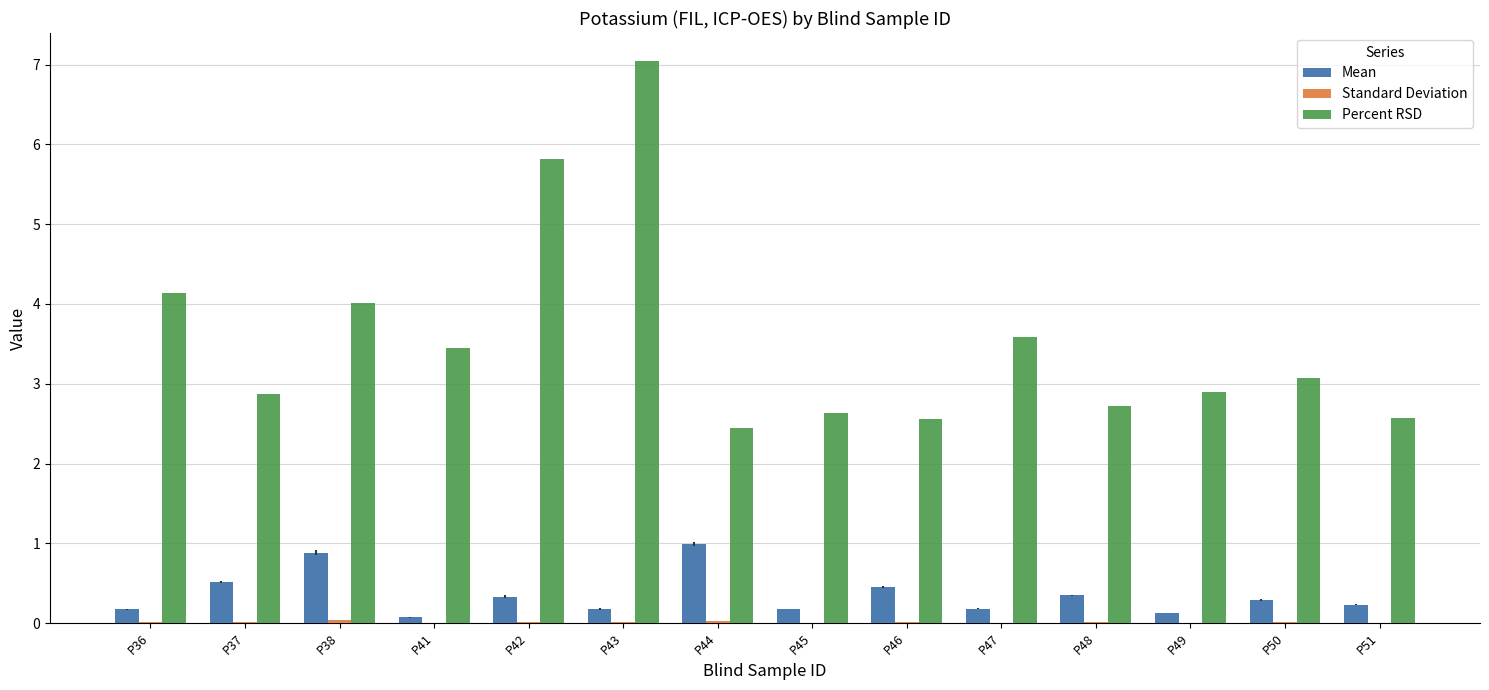

The Percent RSD series shows 2.9 at P37. True or false?

True